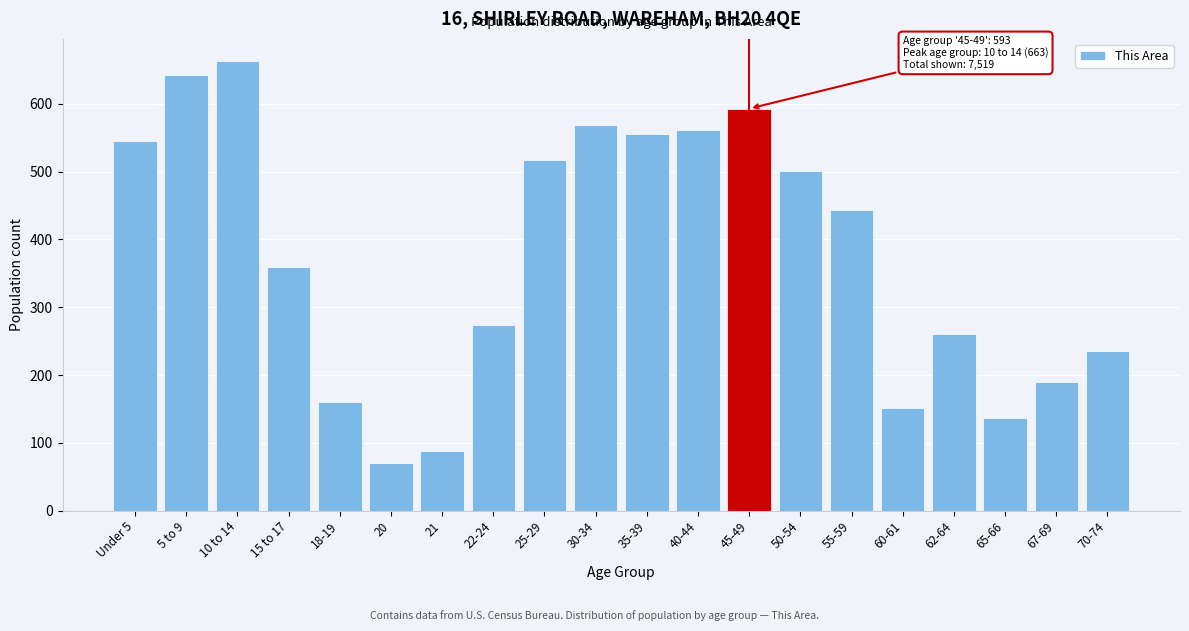

Reading left to right, transcribe all the data shown in this chart.

Under 5=545	5 to 9=643	10 to 14=663	15 to 17=360	18-19=161	20=71	21=88	22-24=274	25-29=517	30-34=569	35-39=555	40-44=561	45-49=593	50-54=501	55-59=444	60-61=151	62-64=261	65-66=136	67-69=190	70-74=236